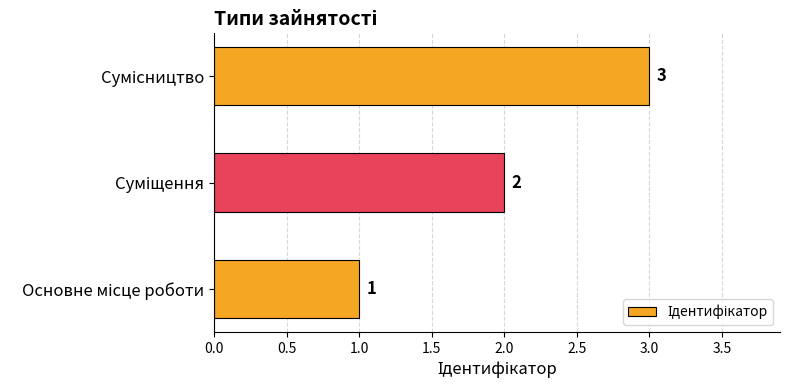

What is the sum of all values?

6